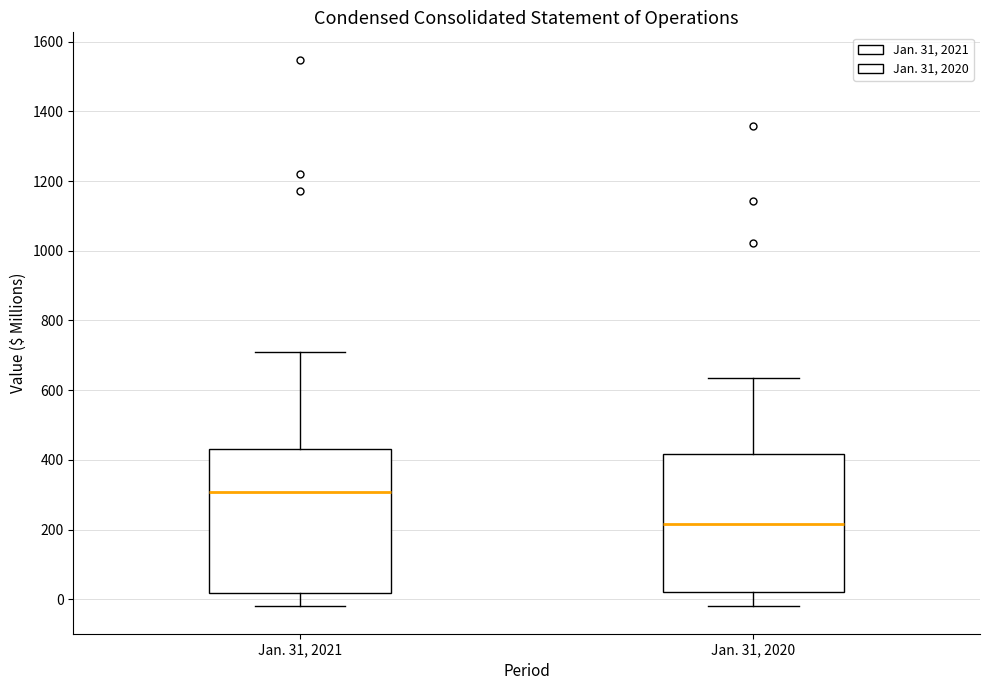

Reading left to right, read every box against the y-axis: the position of its median line, the range the box covers, and the ends of its whiskers. The values are not printed on the chart, so give them approximately, as read against the axis.

Jan. 31, 2021: median 300, box 20 to 440, whiskers -20 to 720
Jan. 31, 2020: median 220, box 20 to 420, whiskers -20 to 640